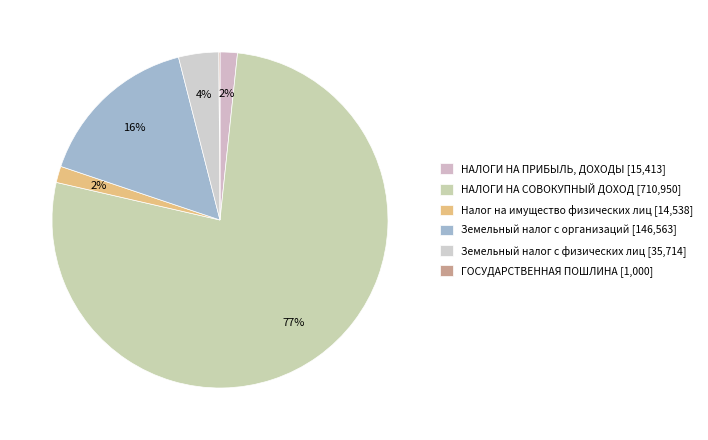

How many slices are in this pie chart?

6